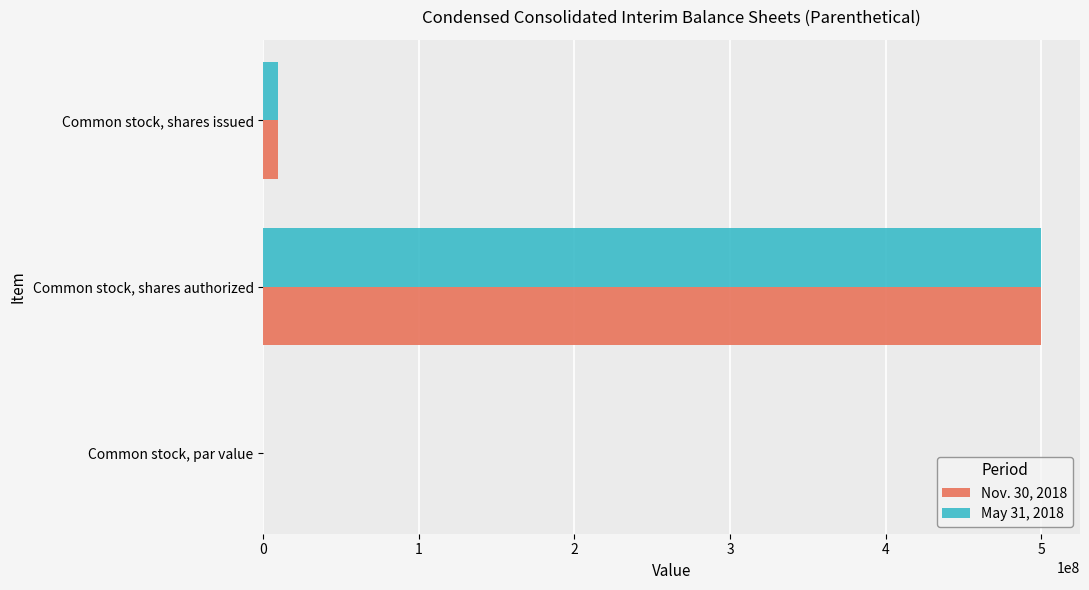

At which category is the sum across all series the highest?

Common stock, shares authorized